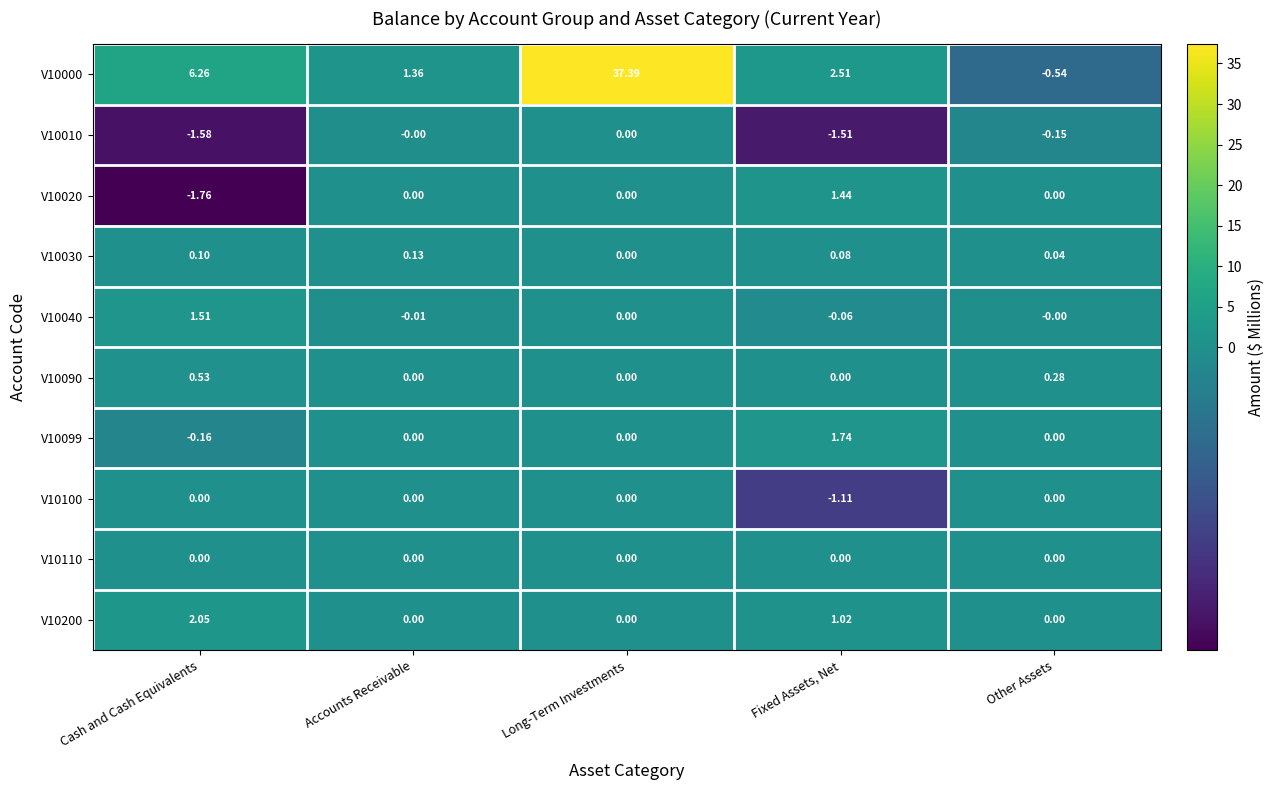

Which label corresponds to the smallest value in the chart?

Cash and Cash Equivalents